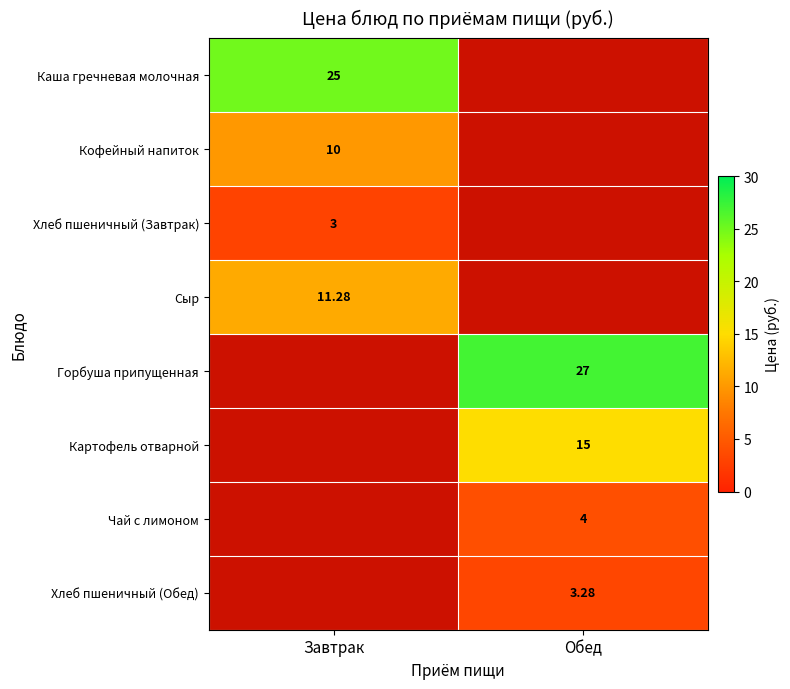

Which label corresponds to the smallest value in the chart?

Завтрак